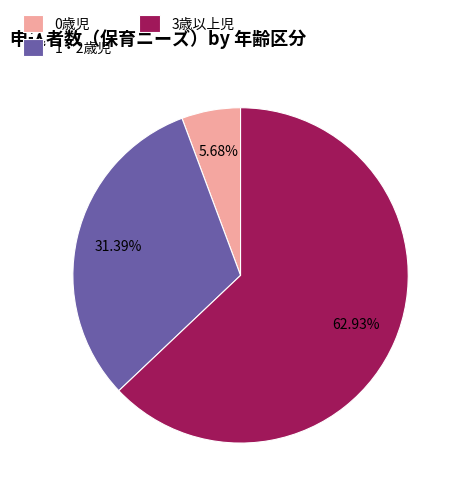

True or false: 3歳以上児 accounts for 63% of the total.

True